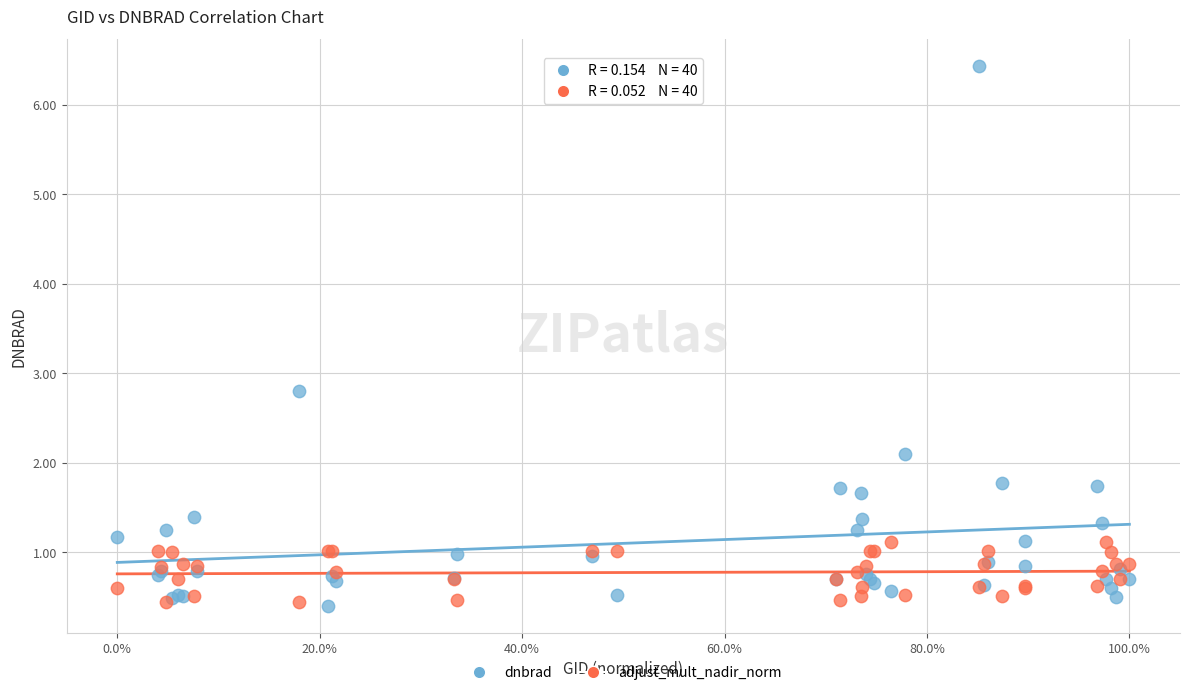

In the dnbrad series, what Y value is closest to 3?

2.8